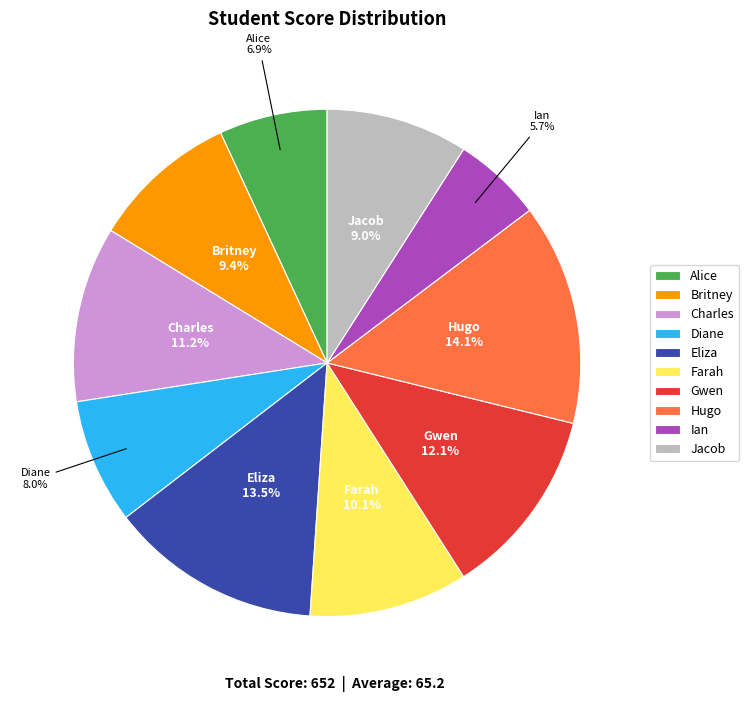

True or false: Diane accounts for 8% of the total.

True